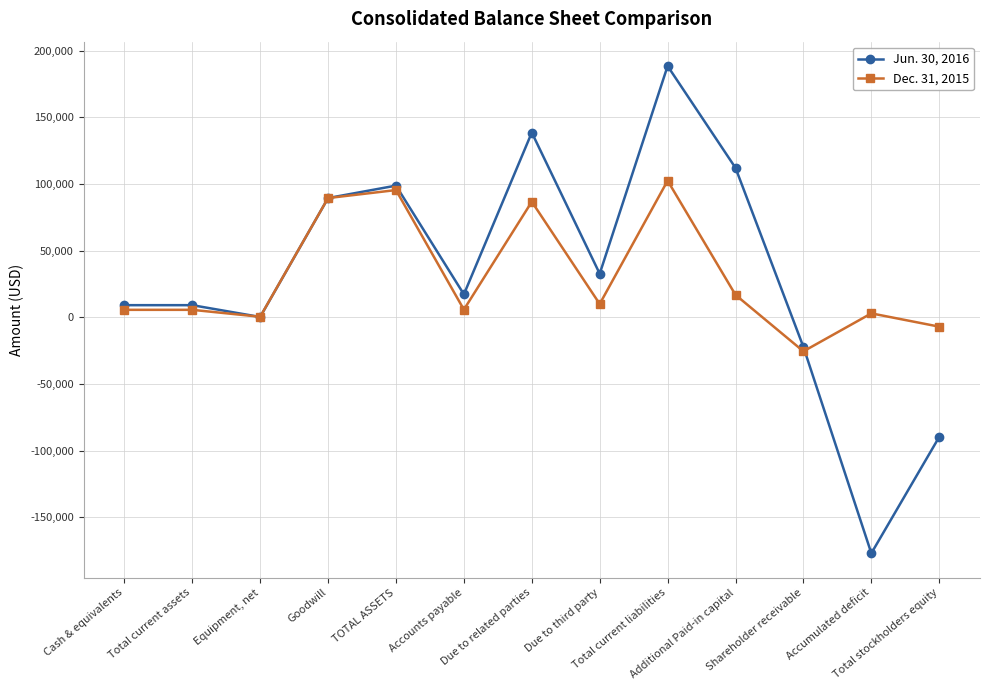

Rank the series by their maximum value, from lowest to highest.

Dec. 31, 2015, Jun. 30, 2016